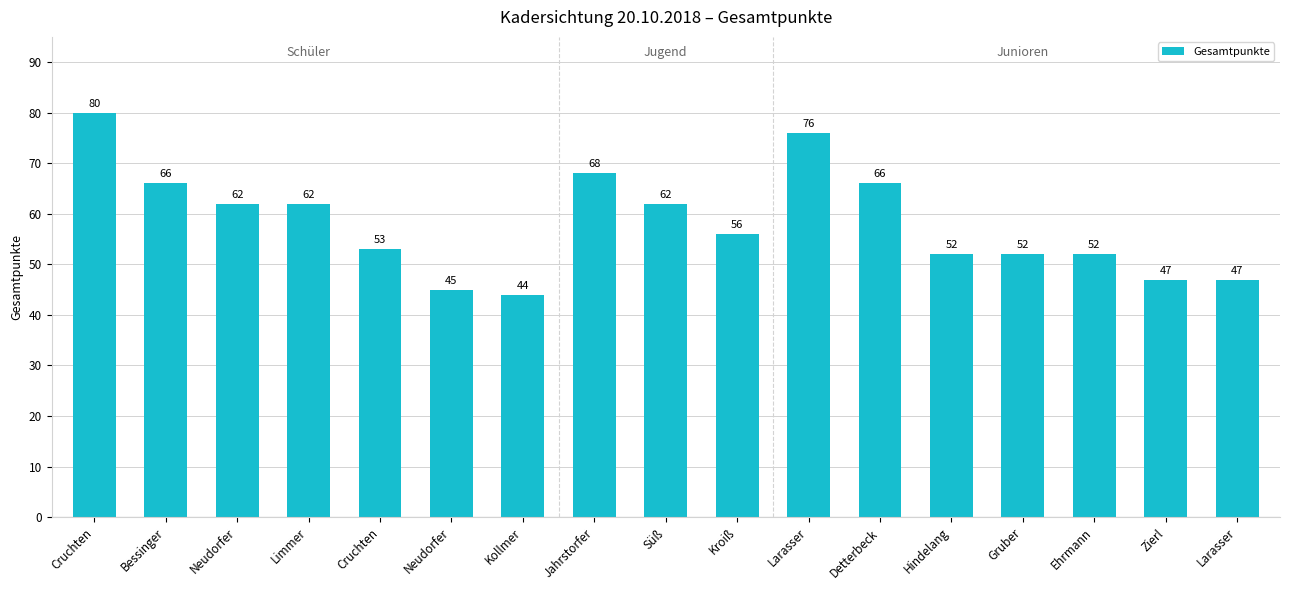

How many values are below 56?

8